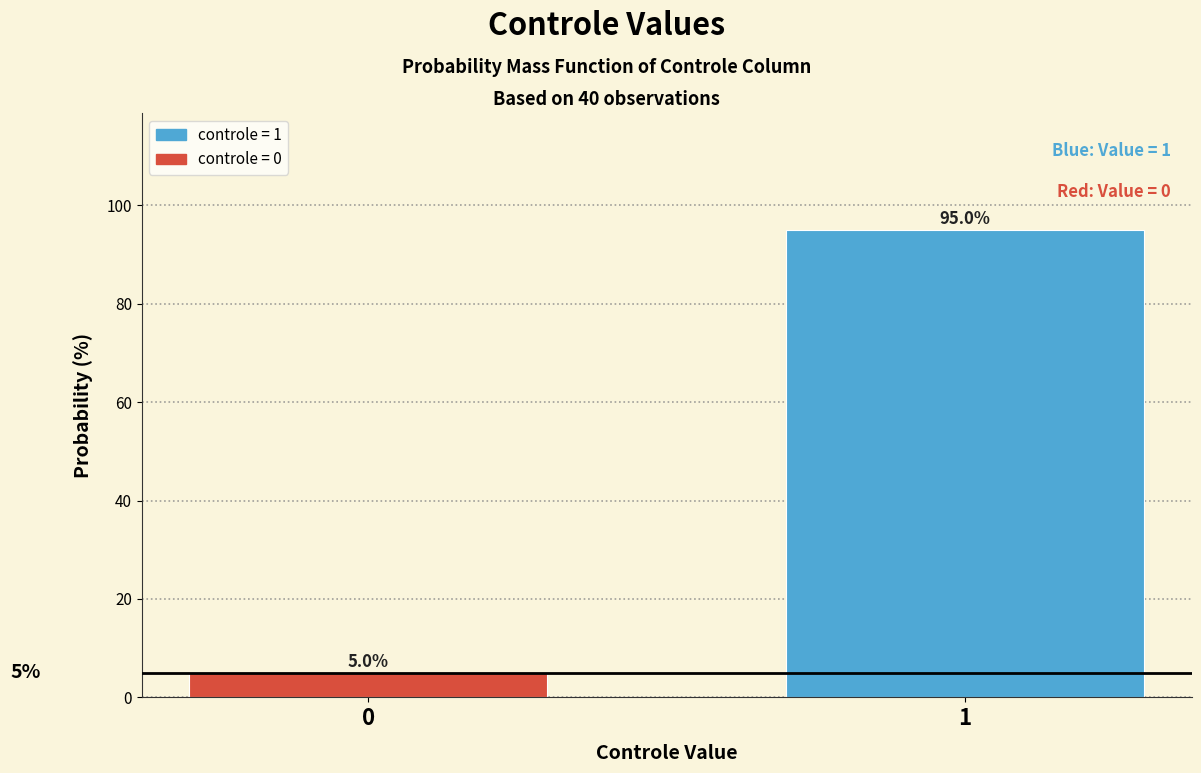

Reading right to left, list all the values displayed in this chart.

1=95	0=5